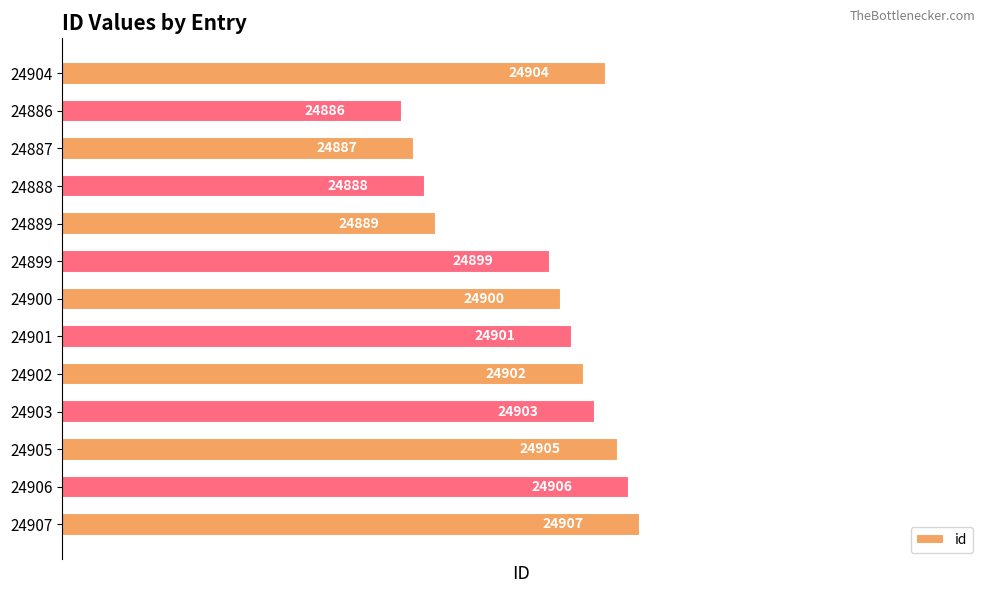

Does the chart contain any negative values?

No